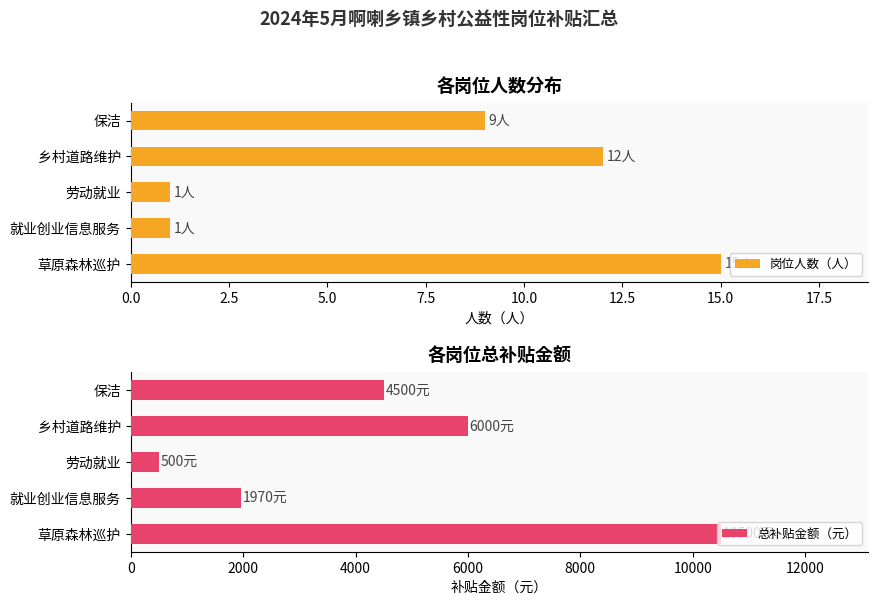

Where is 岗位人数（人） nearest to the value 8?

保洁